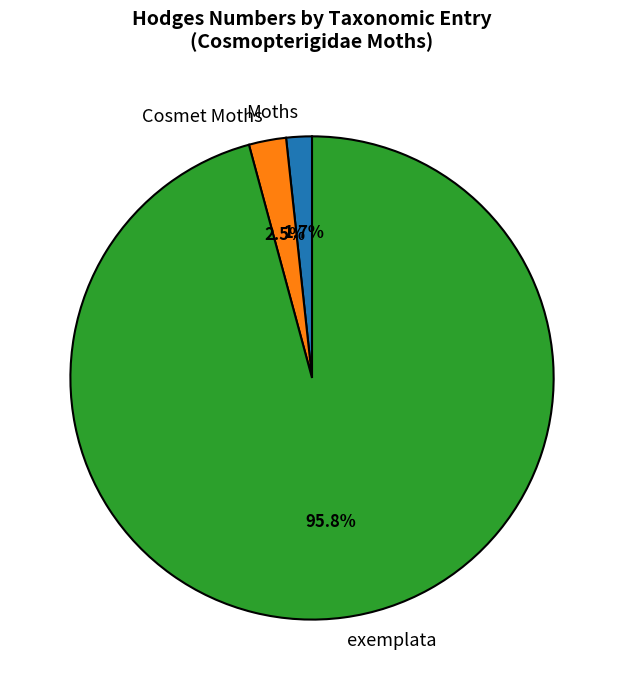

Rank the categories by value from lowest to highest.

Moths, Cosmet Moths, exemplata